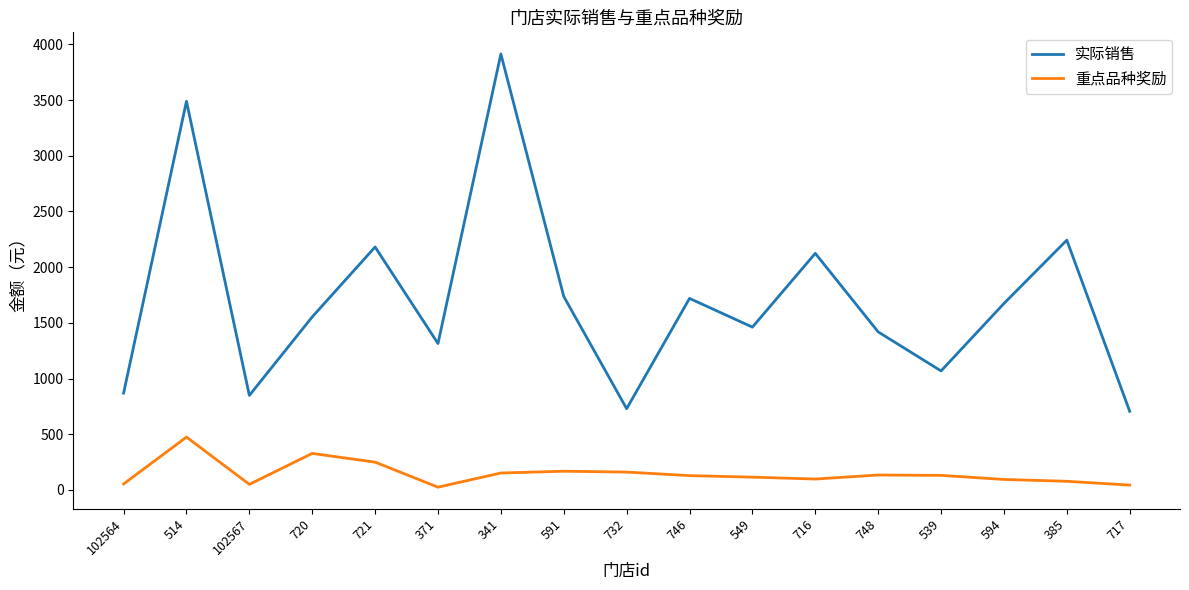

The 重点品种奖励 series shows 249.4 at 721. True or false?

True